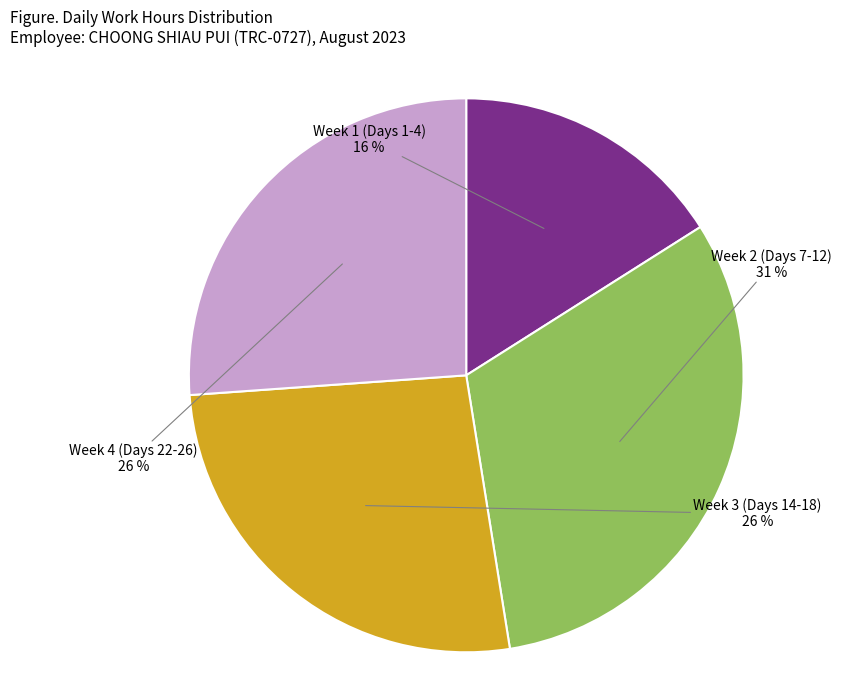

To the nearest percent, what is the difference between the largest and smallest slice percentages?

15%